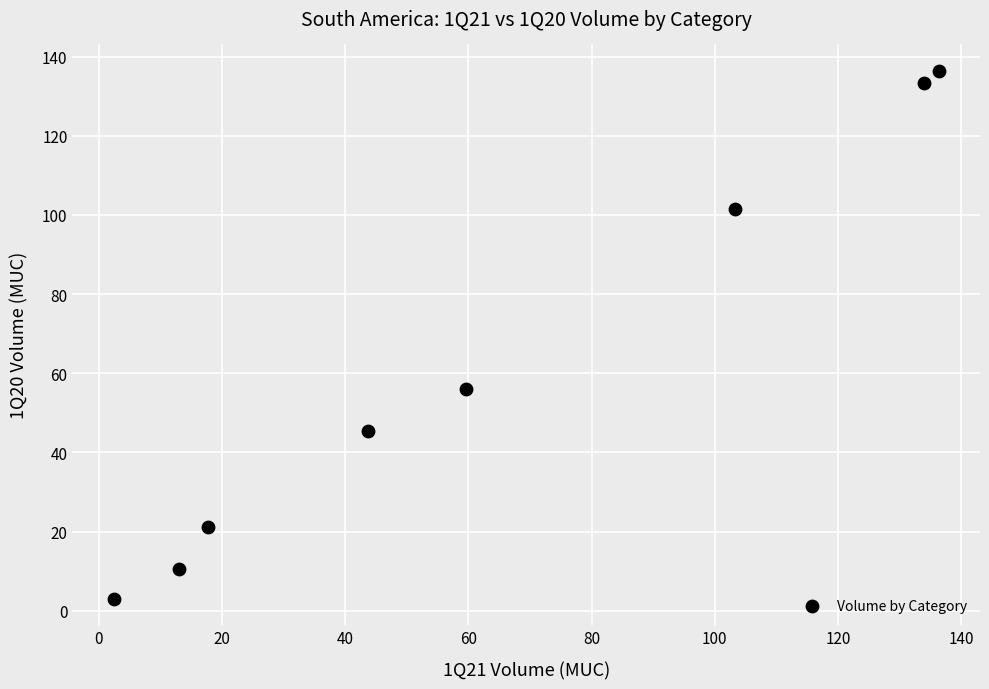

What is the range of X values (max minus min)?

134.0